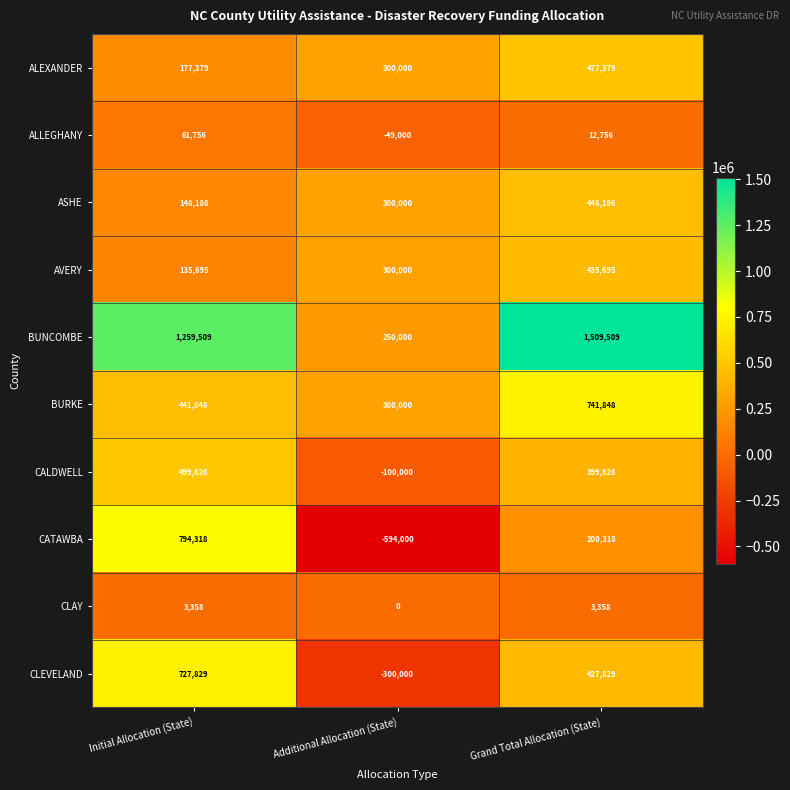

How many ALEXANDER values are between 177379 and 477379?

3